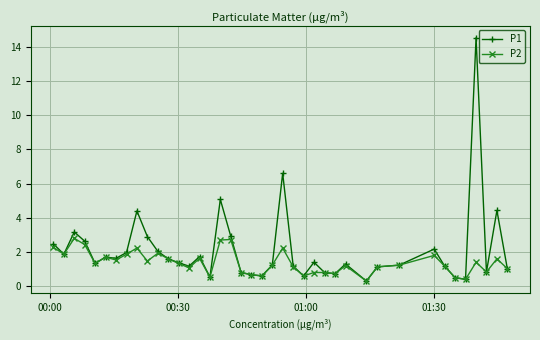

List the series in order of their overall mean, highest first.

P1, P2